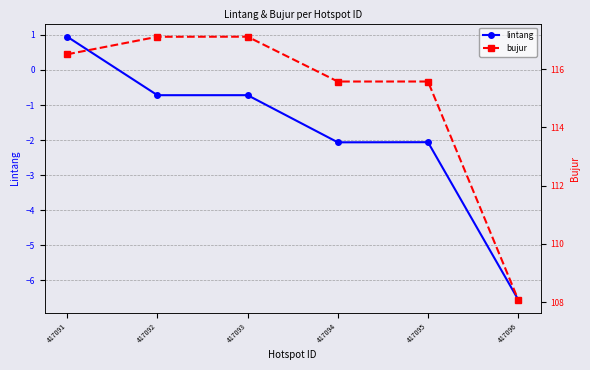

Is it true that bujur equals 187.4 at 417093?

False